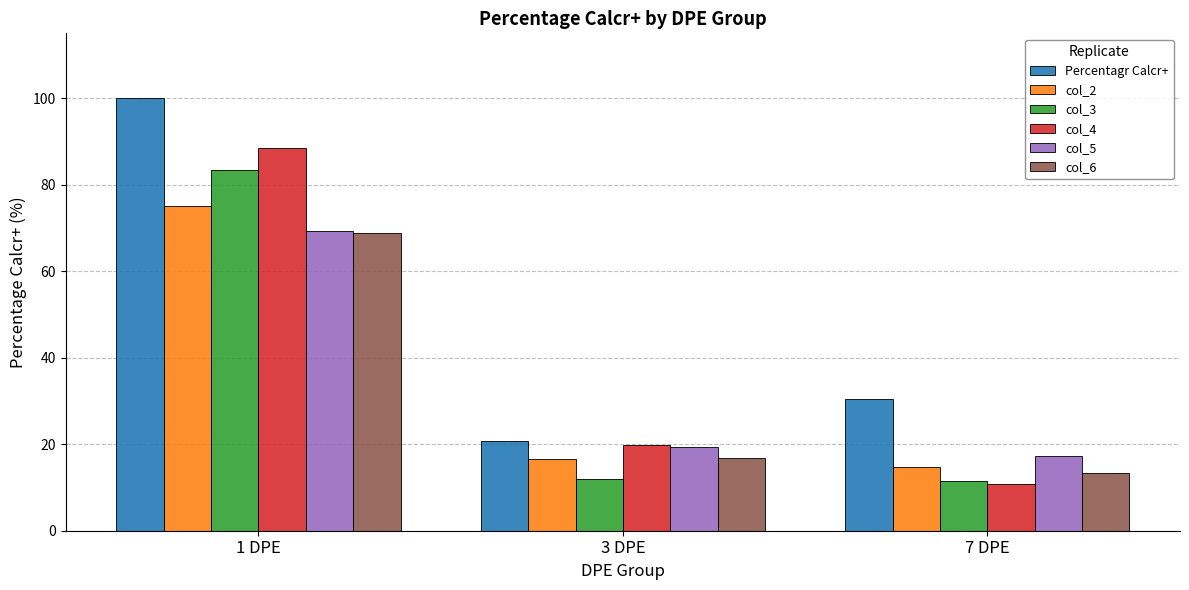

What is the minimum value shown in the chart?

10.7